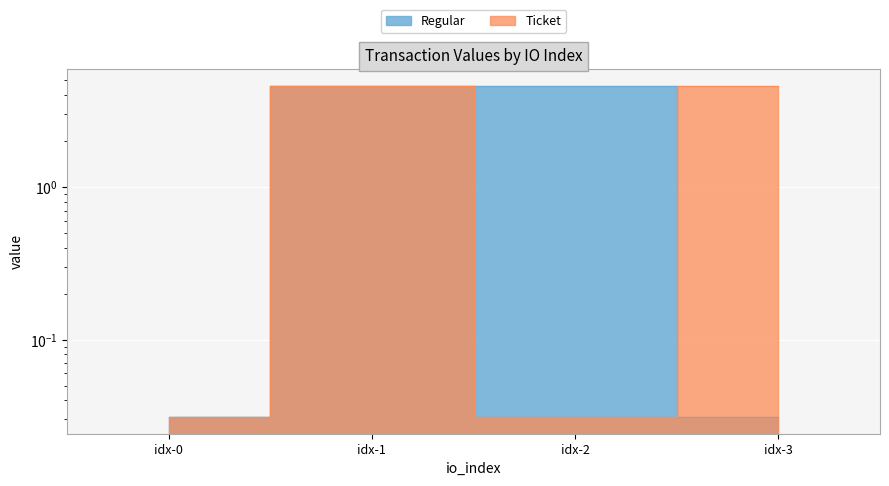

The value at idx-1 is 3.2. True or false?

False